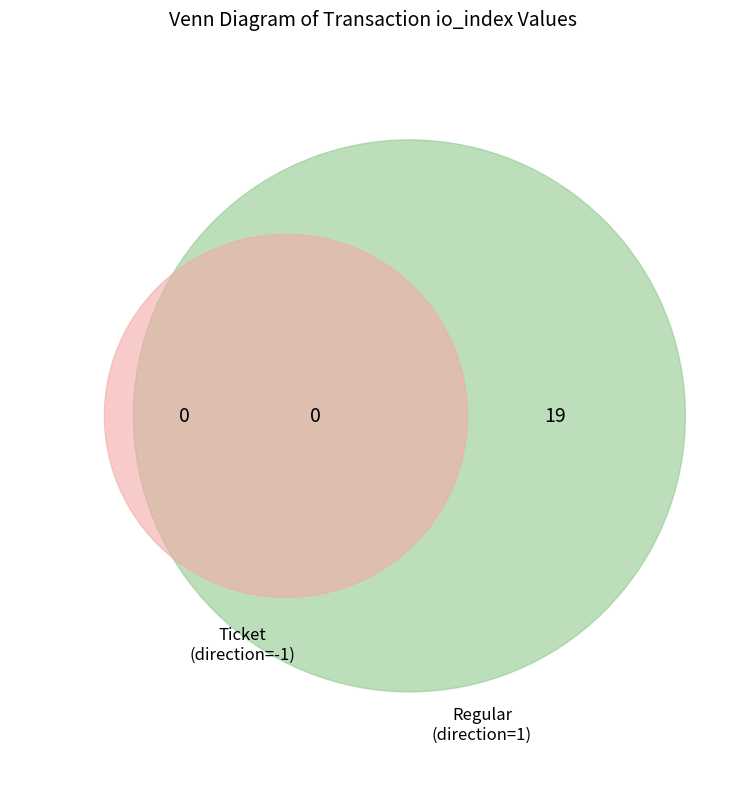

Is Ticket the majority of the pie?

No